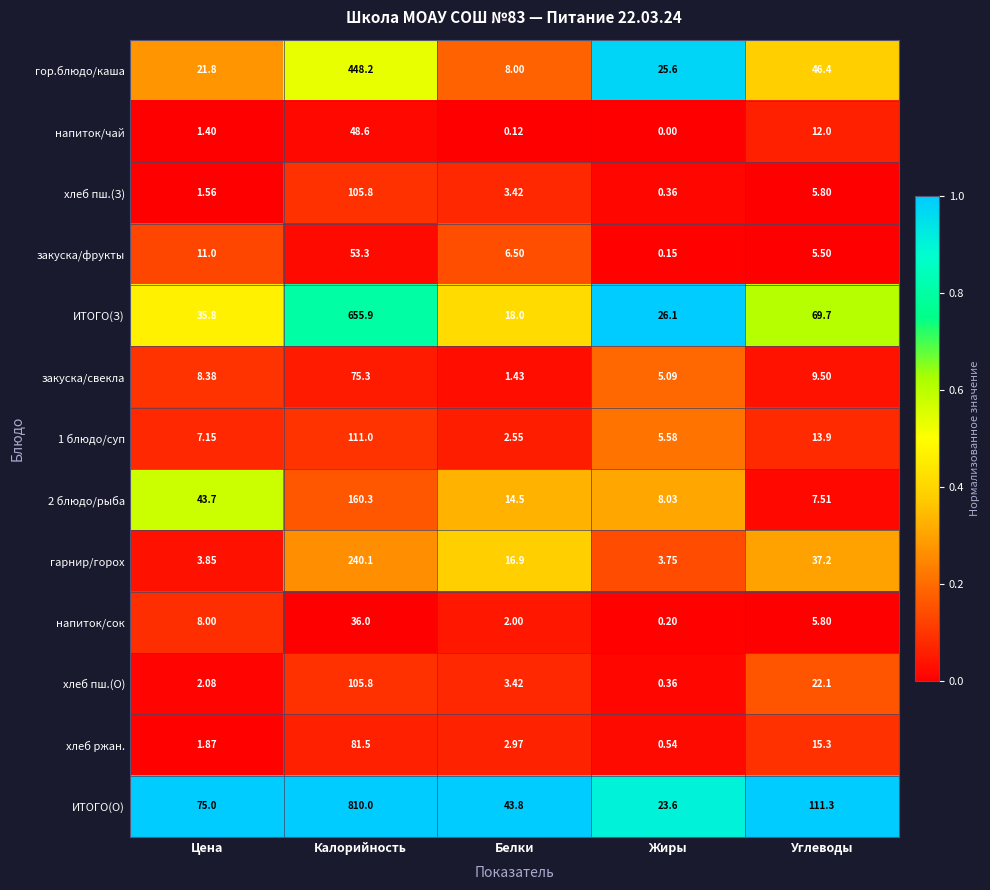

List the labels in order of ИТОГО(О) value, largest first.

Калорийность, Углеводы, Цена, Белки, Жиры